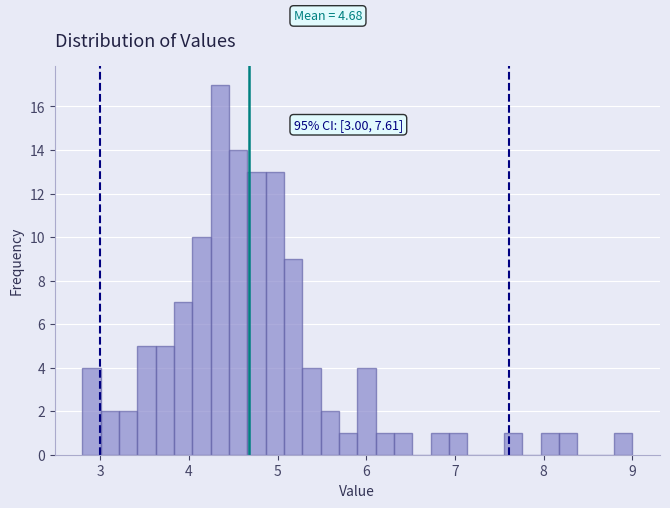

Around what value on the x-axis is the tallest bar? Give the approximate position of its centre, as read against the axis.

4.4